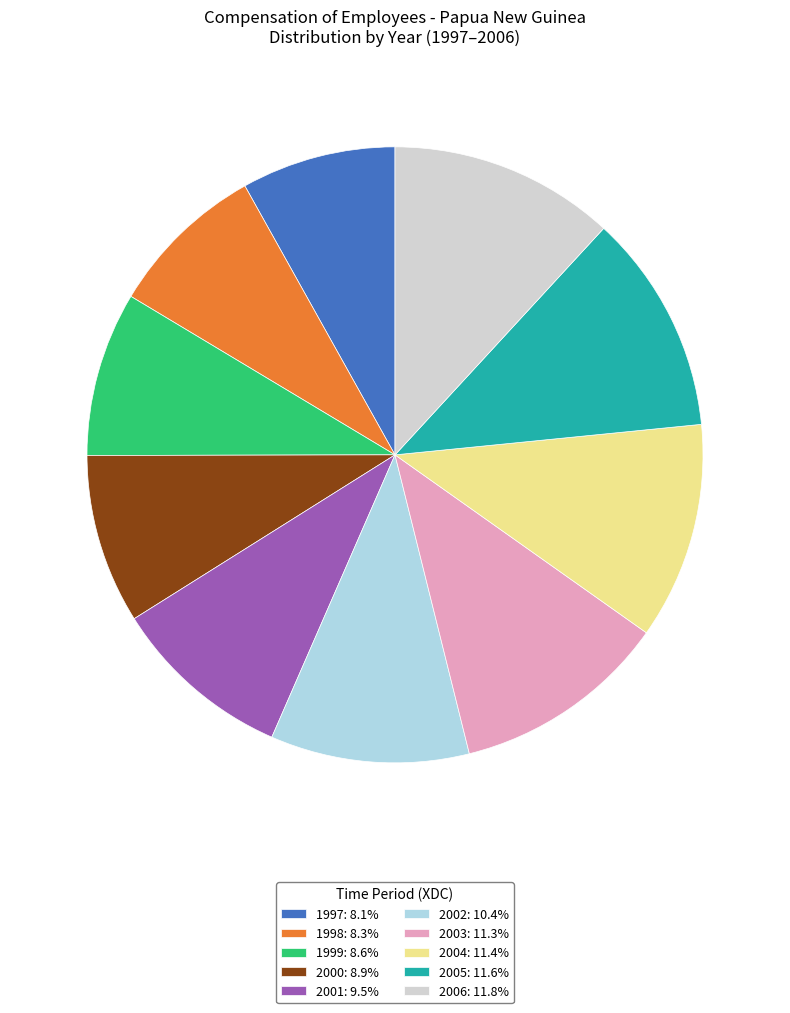

What is the ratio of the value at 2002: 10.4% to the value at 2005: 11.6%?

0.9